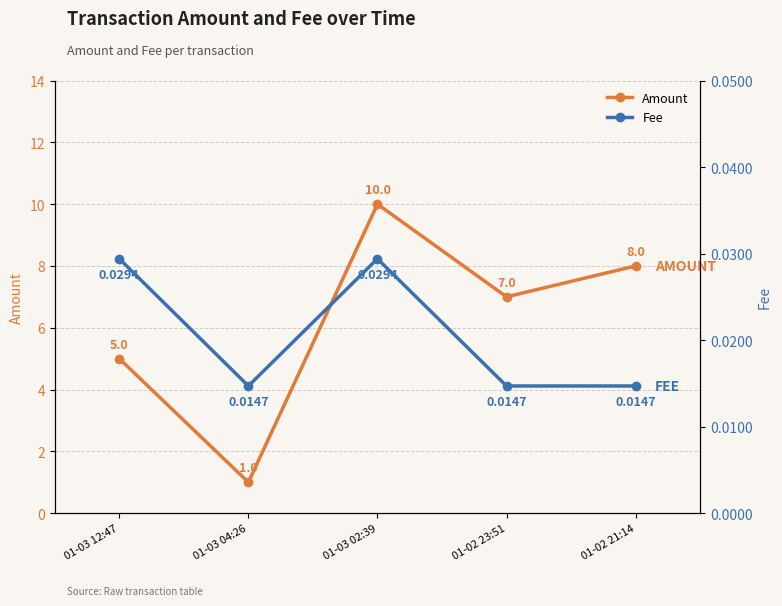

Which category has the highest value in the Amount series?

01-03 02:39